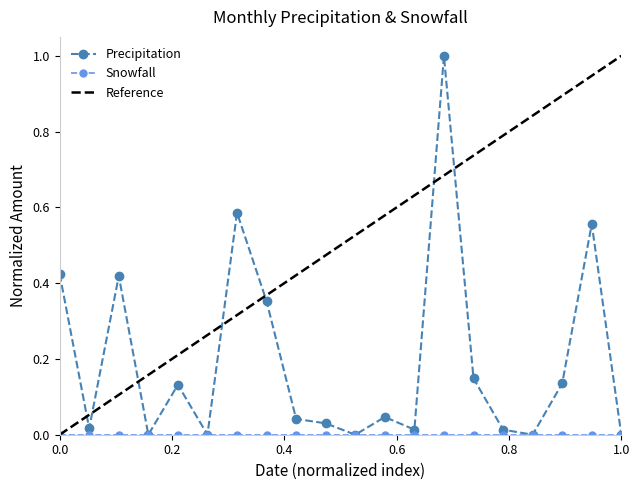

The value of Precipitation at 1.0 is -0.5. True or false?

False